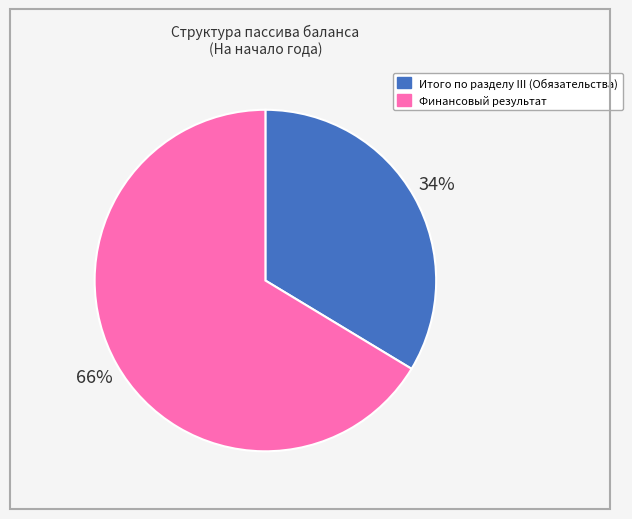

Count the number of slices in the pie.

2